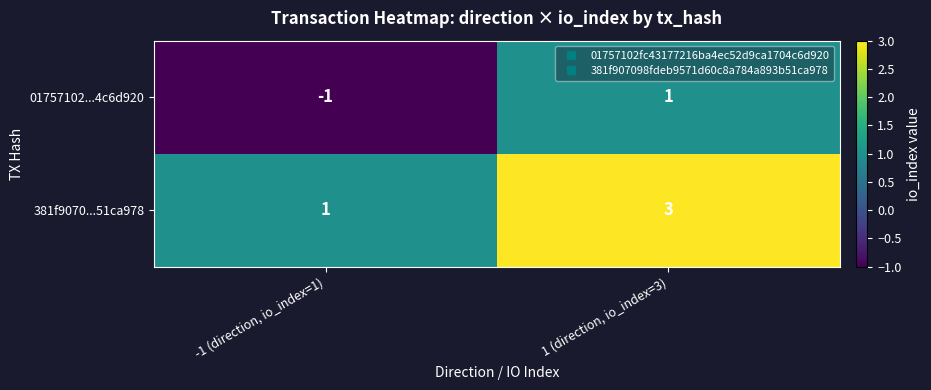

How many series are shown in this chart?

2